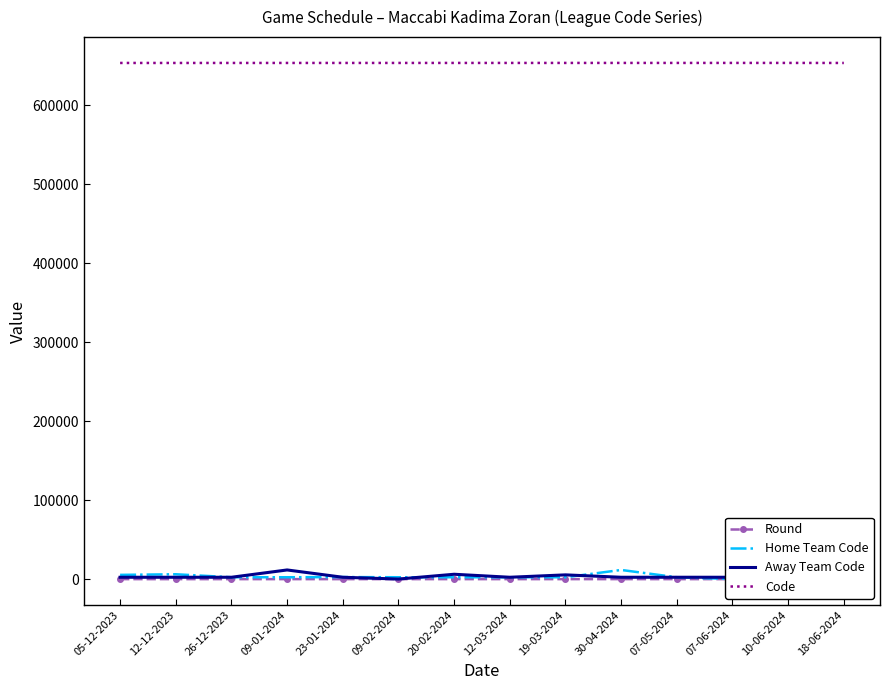

Count the number of data series in this chart.

4